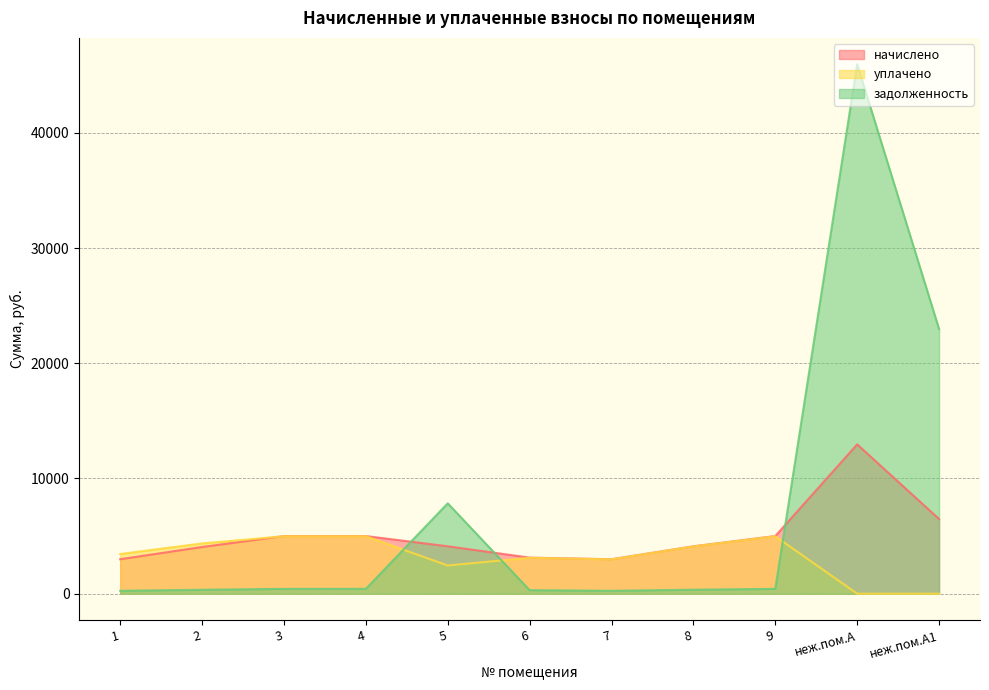

At which category is the sum across all series the highest?

неж.пом.А